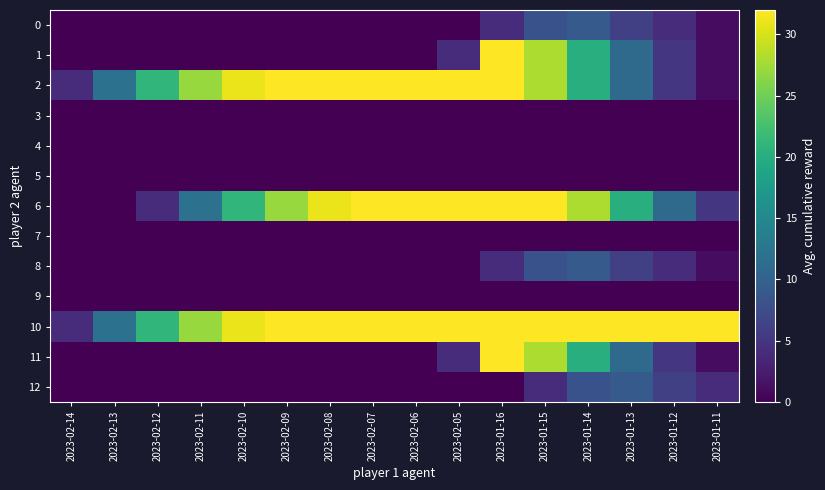

Between 2023-01-11 and 2023-01-16, which is larger?

2023-01-16